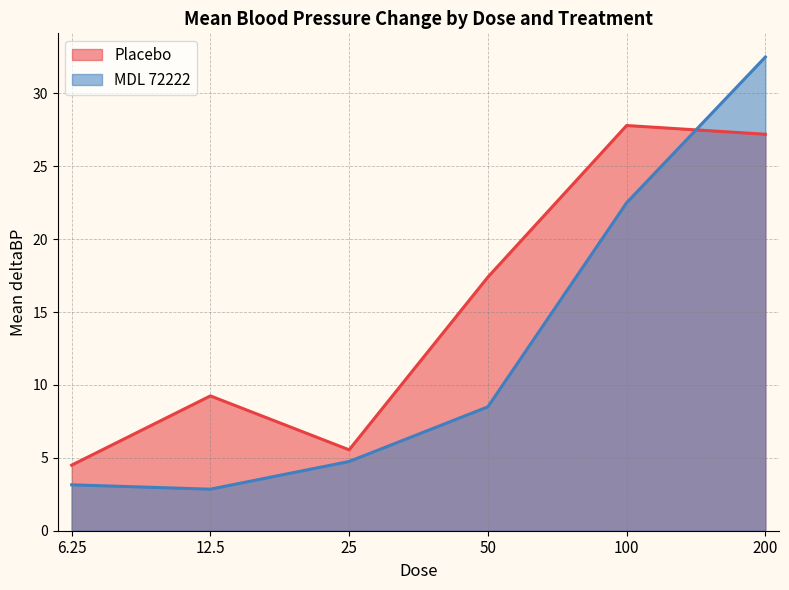

What is the sum of all Placebo values?

91.7